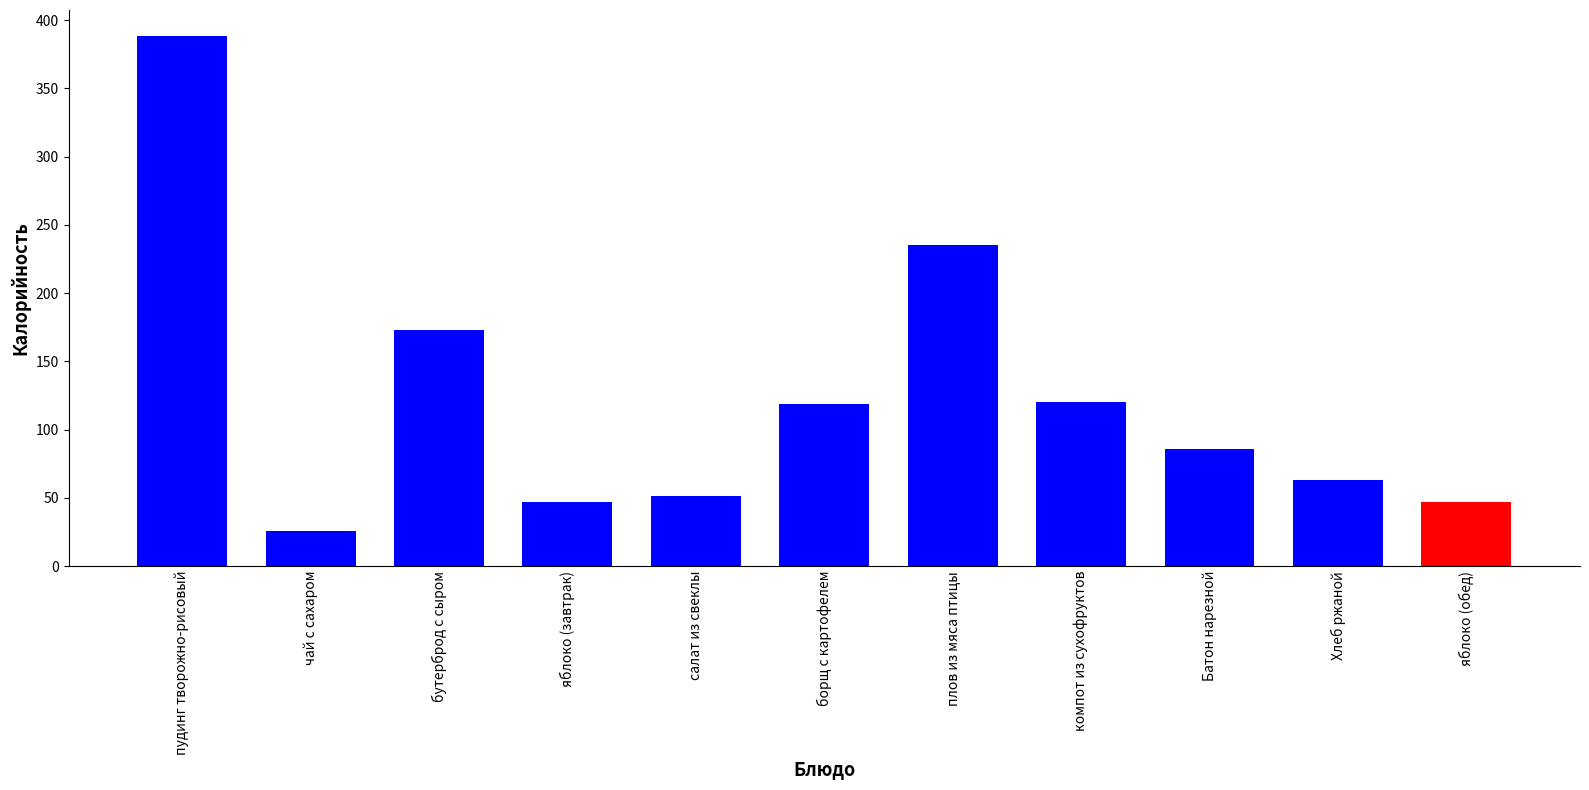

What is the sum of all values?

1355